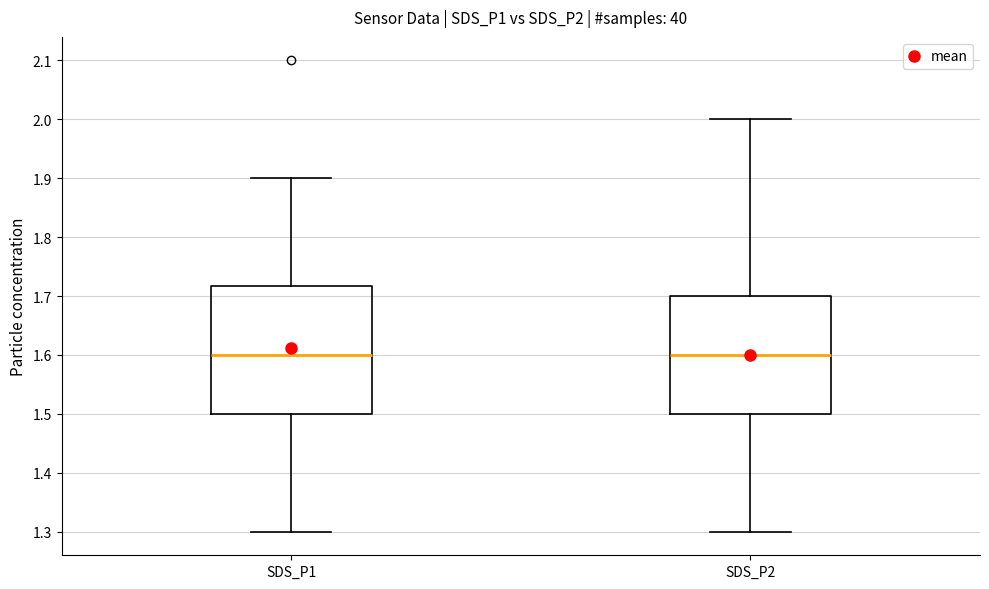

Reading left to right, read every box against the y-axis: the position of its median line, the range the box covers, and the ends of its whiskers. The values are not printed on the chart, so give them approximately, as read against the axis.

SDS_P1: median 1.60, box 1.50 to 1.72, whiskers 1.30 to 1.90
SDS_P2: median 1.60, box 1.50 to 1.70, whiskers 1.30 to 2.00